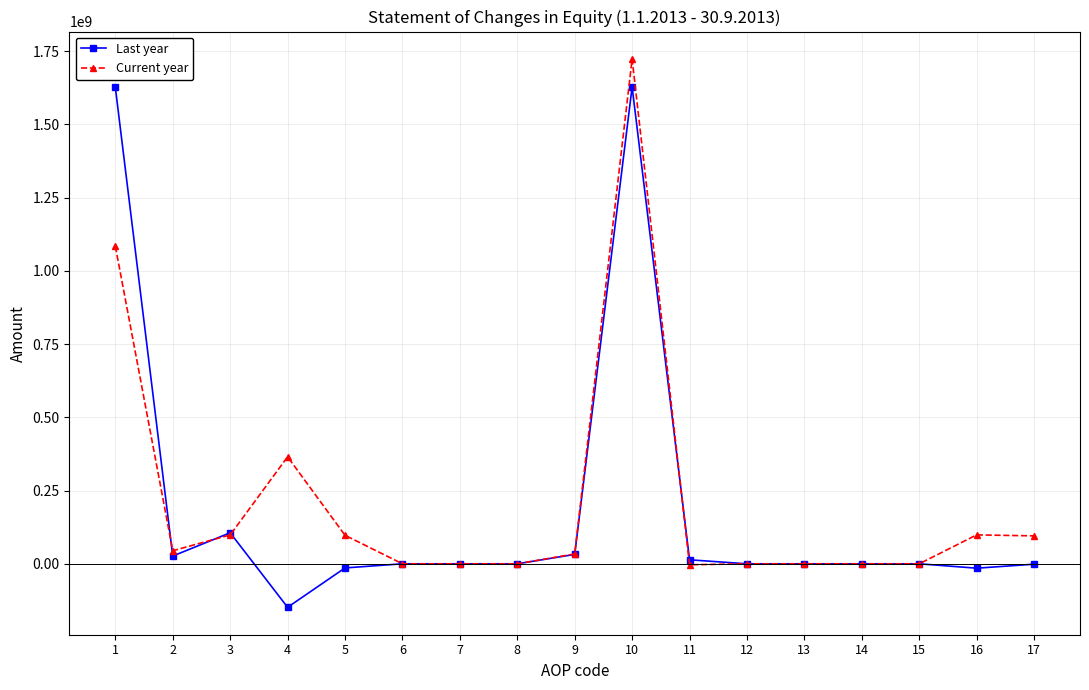

What are all the series names shown in the legend?

Last year, Current year